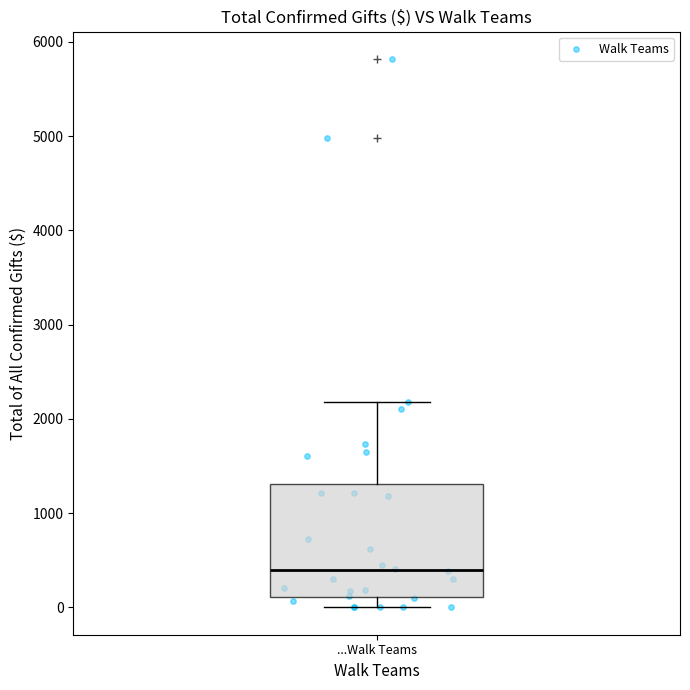

Transcribe this box plot: give where the median line is, the range the box spans, and where the two whiskers end, as read against the y-axis. The values are not printed on the chart, so give them approximately, as read against the axis.

median 400, box 100 to 1300, whiskers 0 to 2200